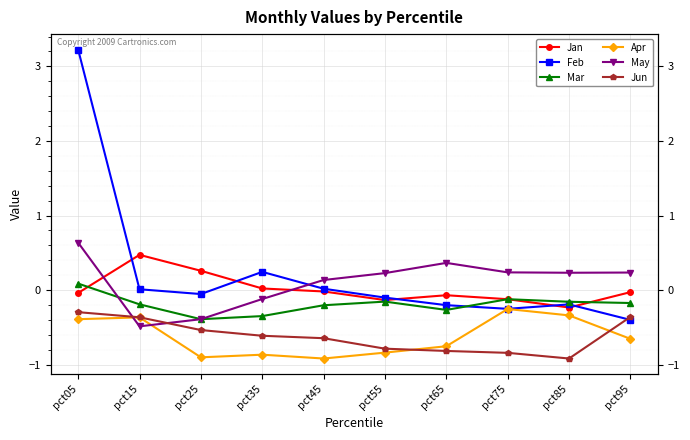

What is the difference between the highest and lowest values at pct75?

1.1